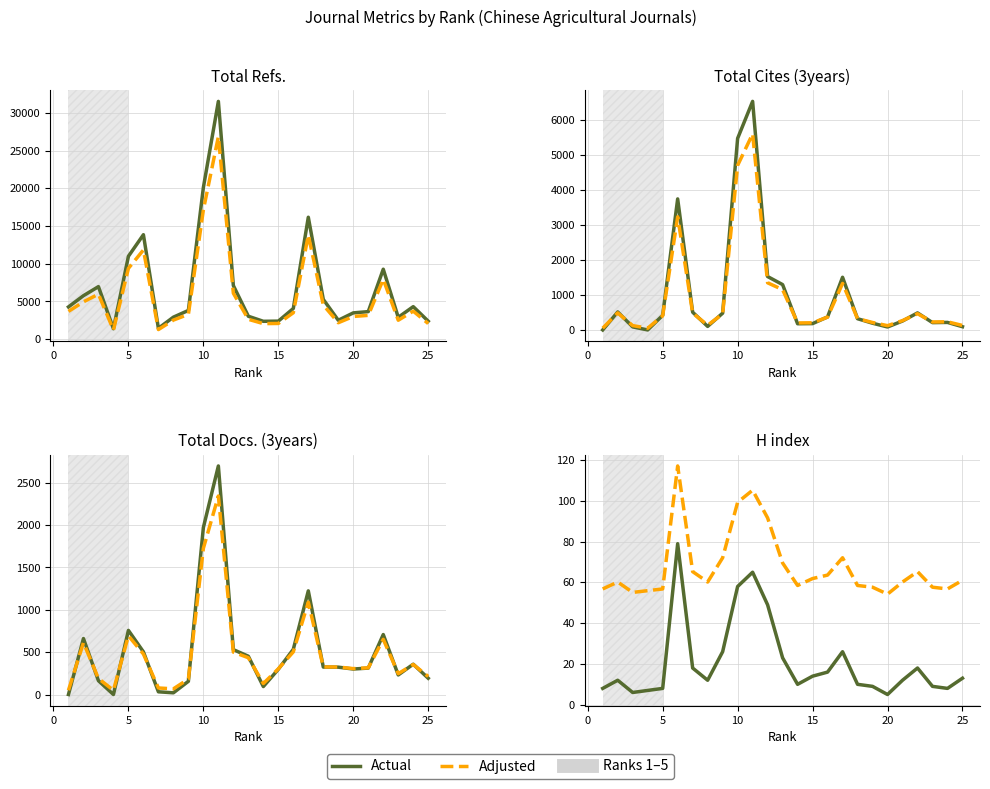

Which has a higher value, 21 or 11?

11